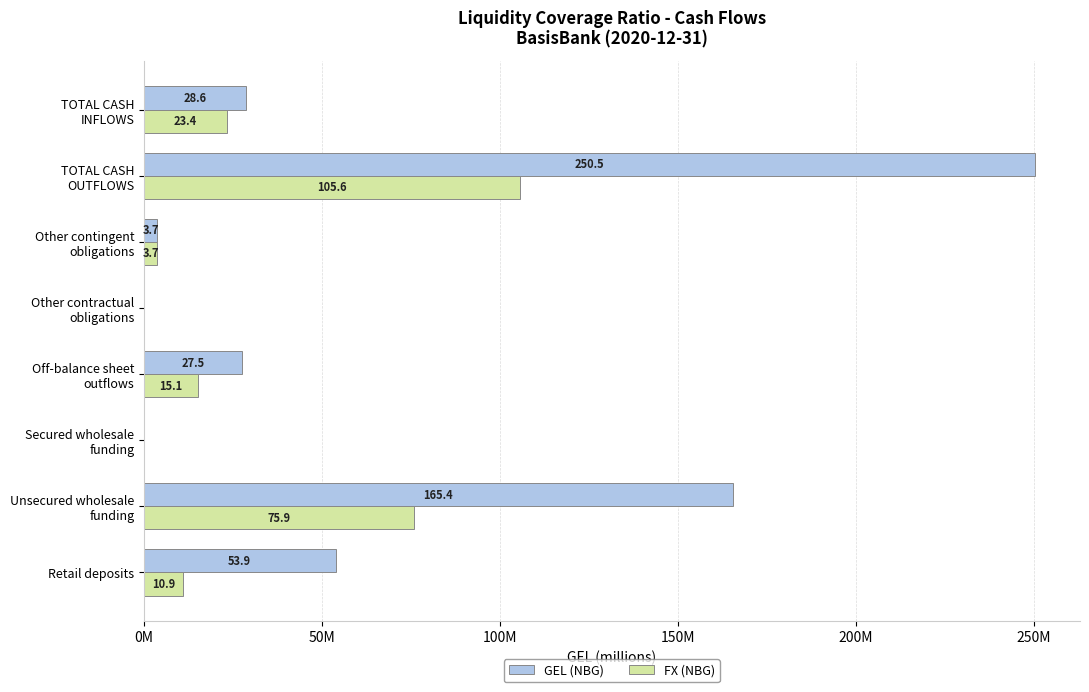

What are all the series names shown in the legend?

GEL (NBG), FX (NBG)